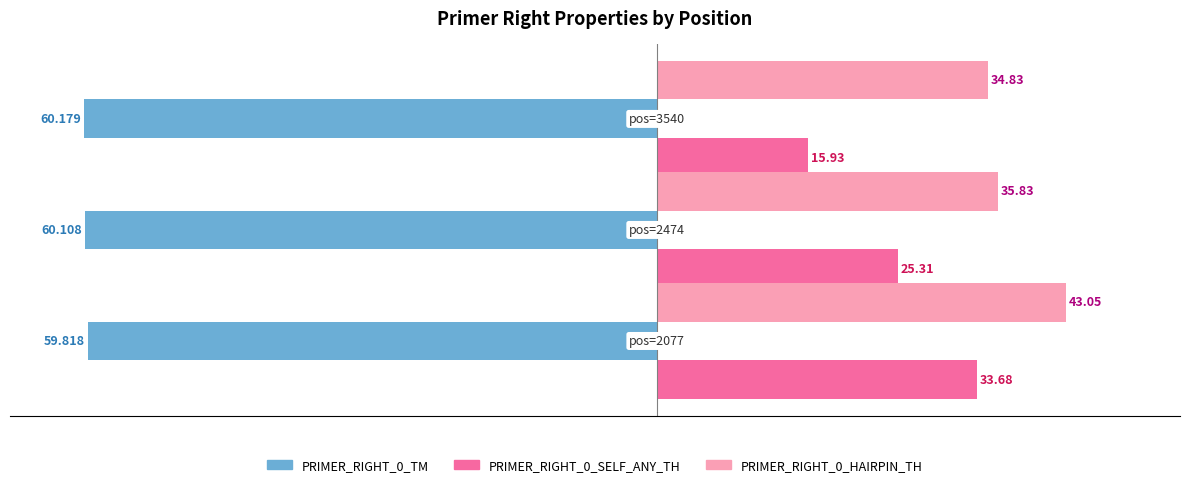

How many series are shown in this chart?

3